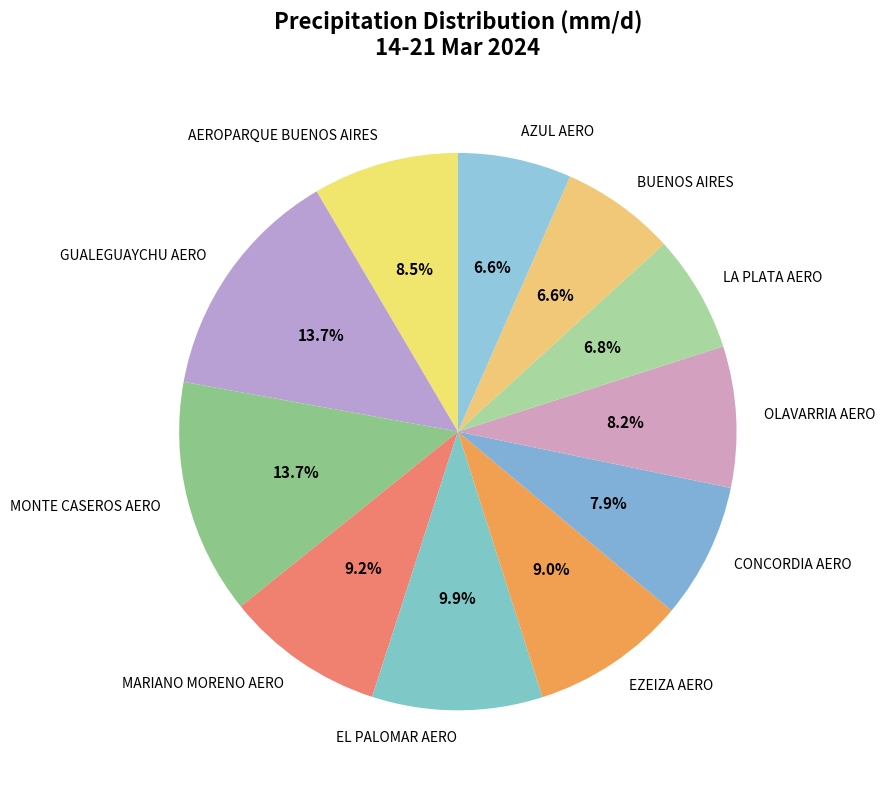

How much of the chart is everything except CONCORDIA AERO?

92.1%